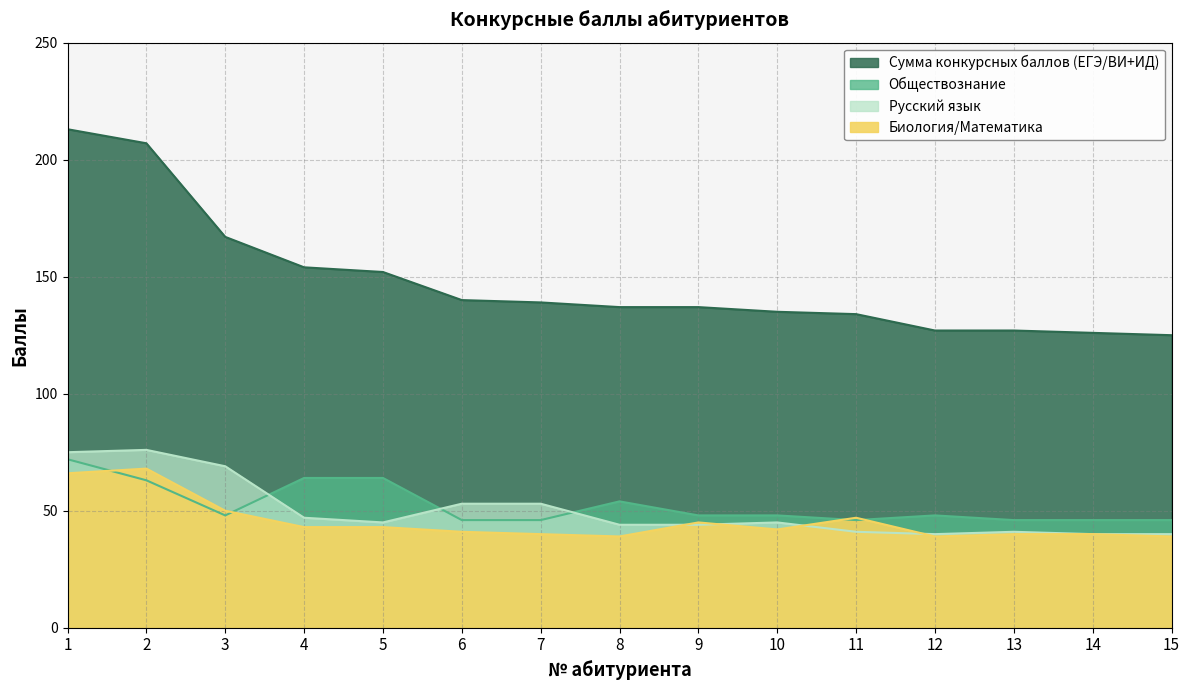

Rank the series at 4 from highest to lowest value.

Сумма конкурсных баллов (ЕГЭ/ВИ+ИД), Обществознание, Русский язык, Биология/Математика